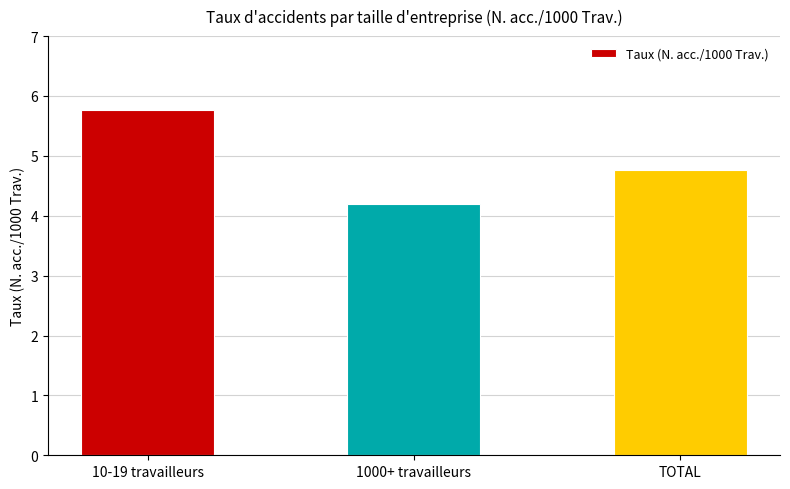

List the labels in order of value, smallest first.

1000+ travailleurs, TOTAL, 10-19 travailleurs